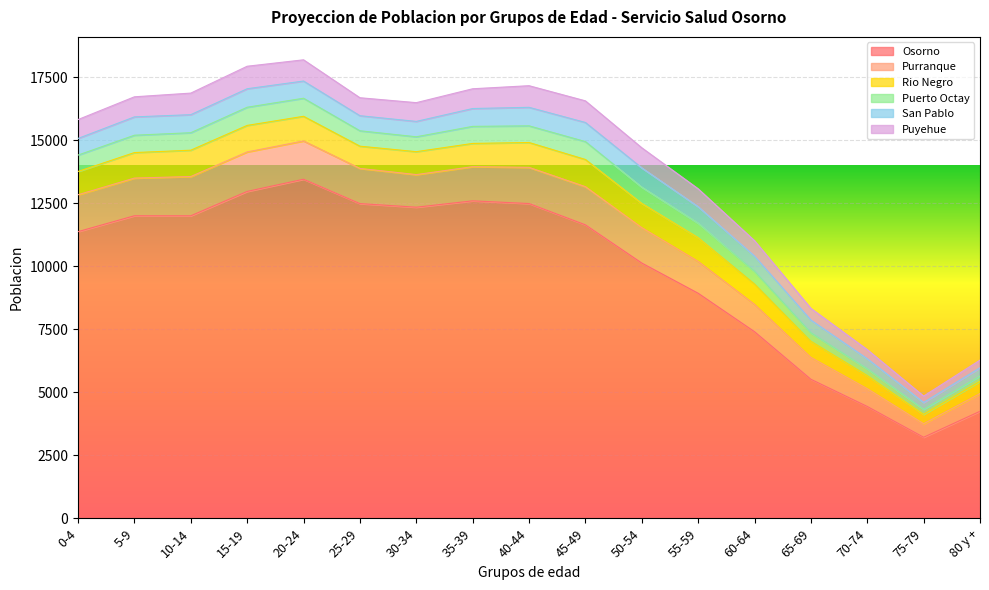

Which series has the largest total across all categories?

Osorno